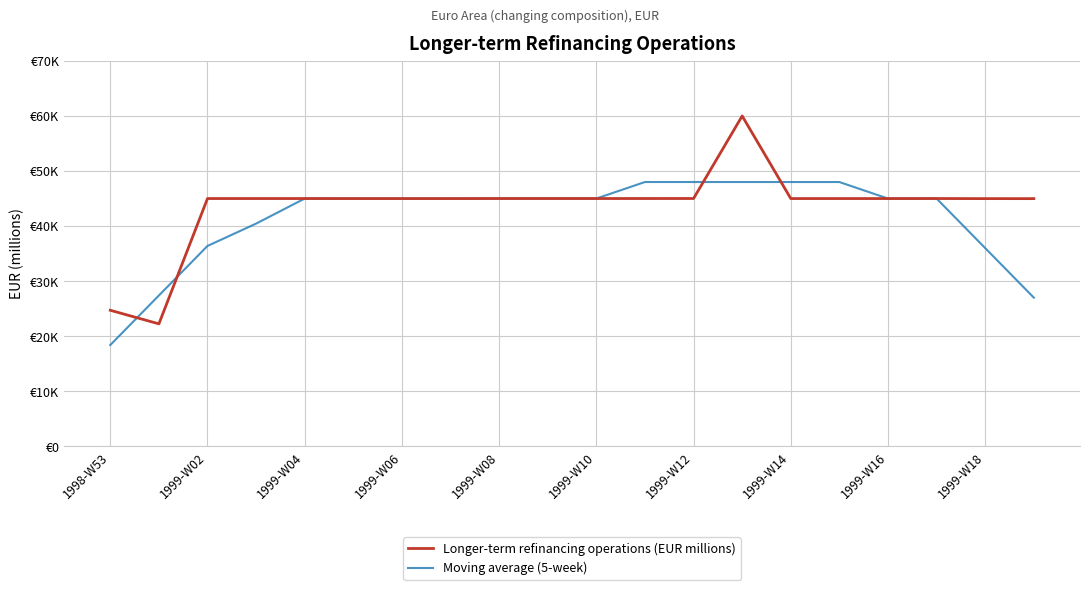

Does the chart display data point markers on the line(s)?

No